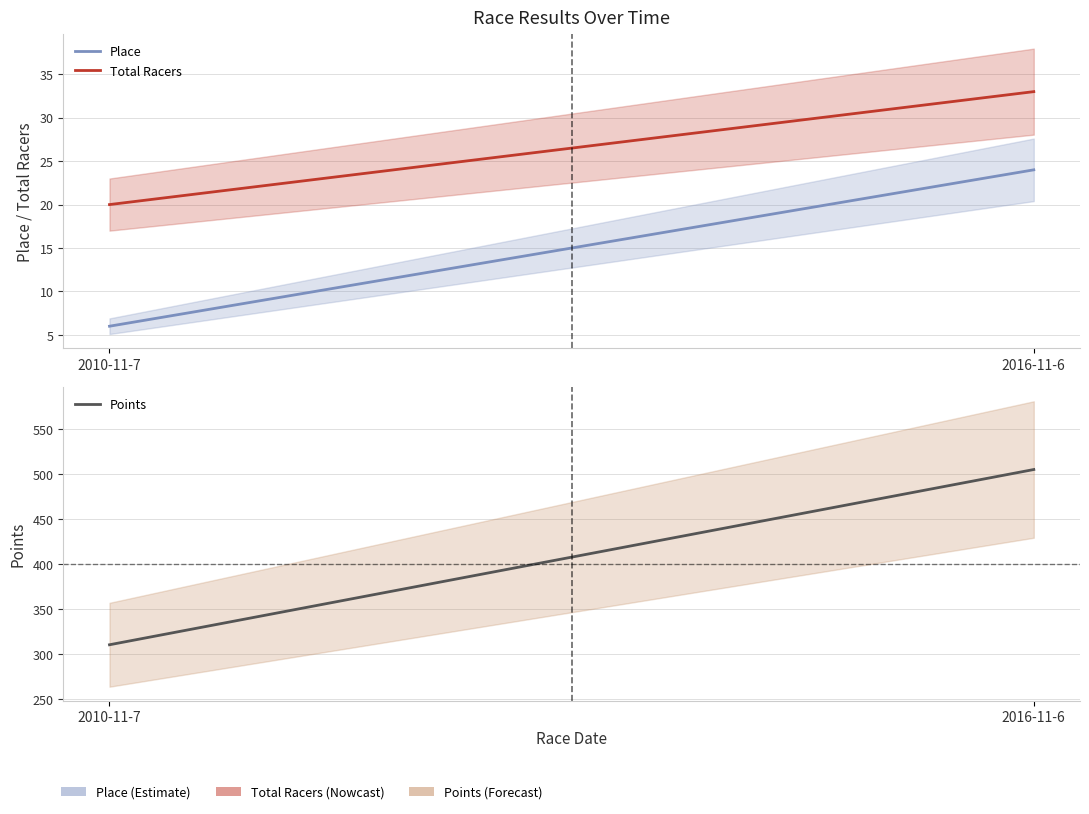

How many Place values are between 6 and 24?

2